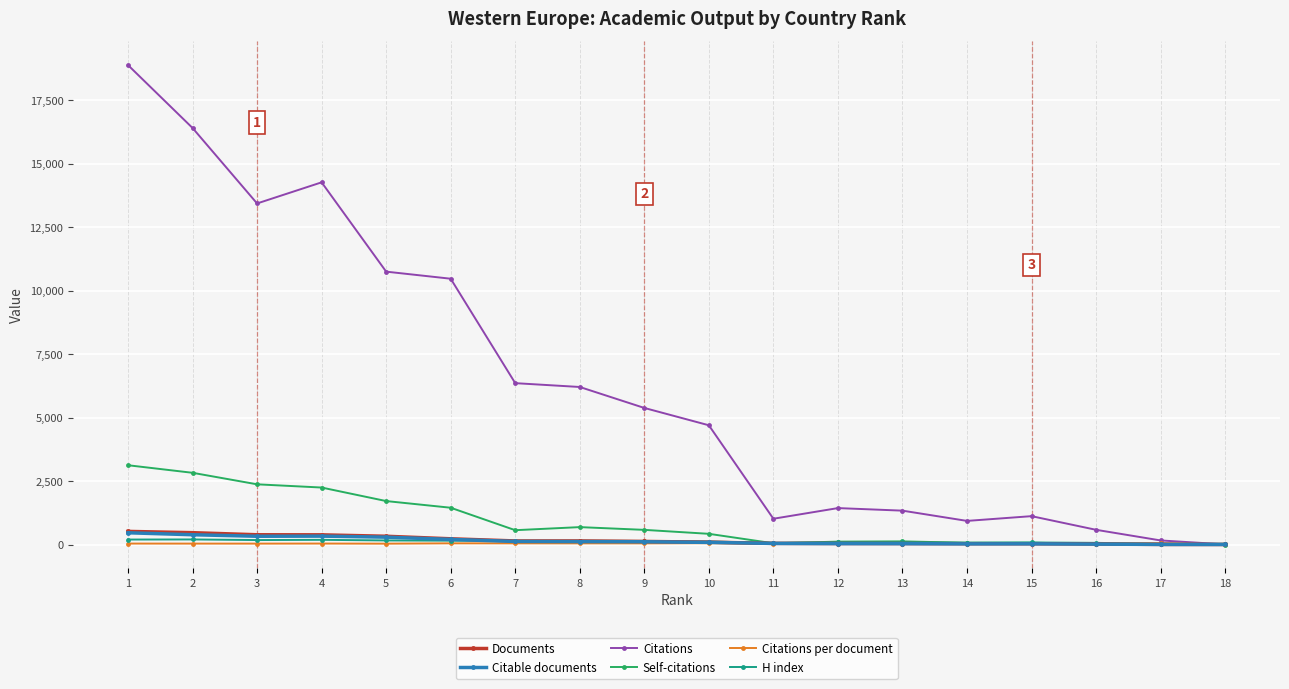

What are all the series names shown in the legend?

Documents, Citable documents, Citations, Self-citations, Citations per document, H index